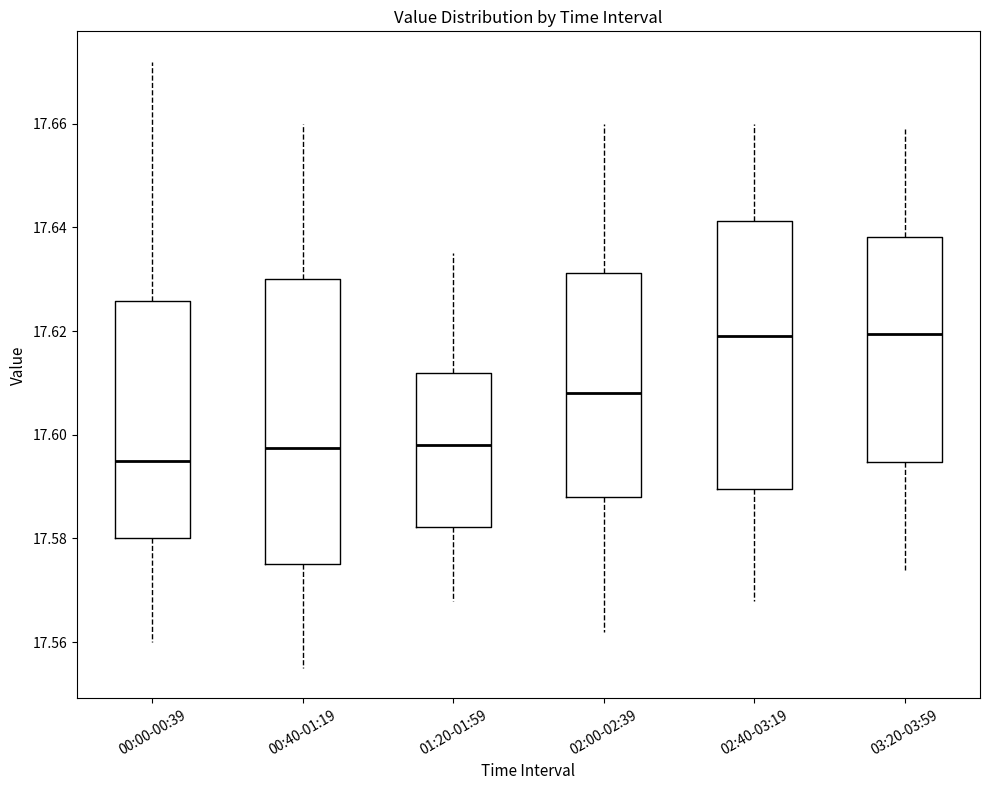

Comparing the boxes themselves (not the whiskers), which one is the tallest?

00:40-01:19